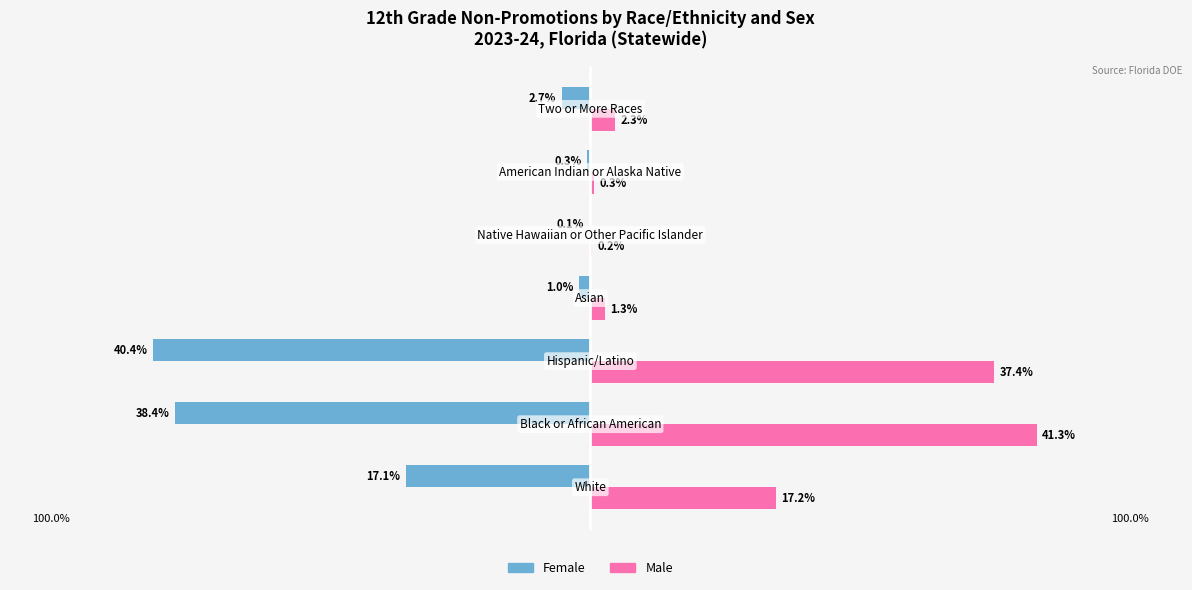

Which series has the largest total across all categories?

Male